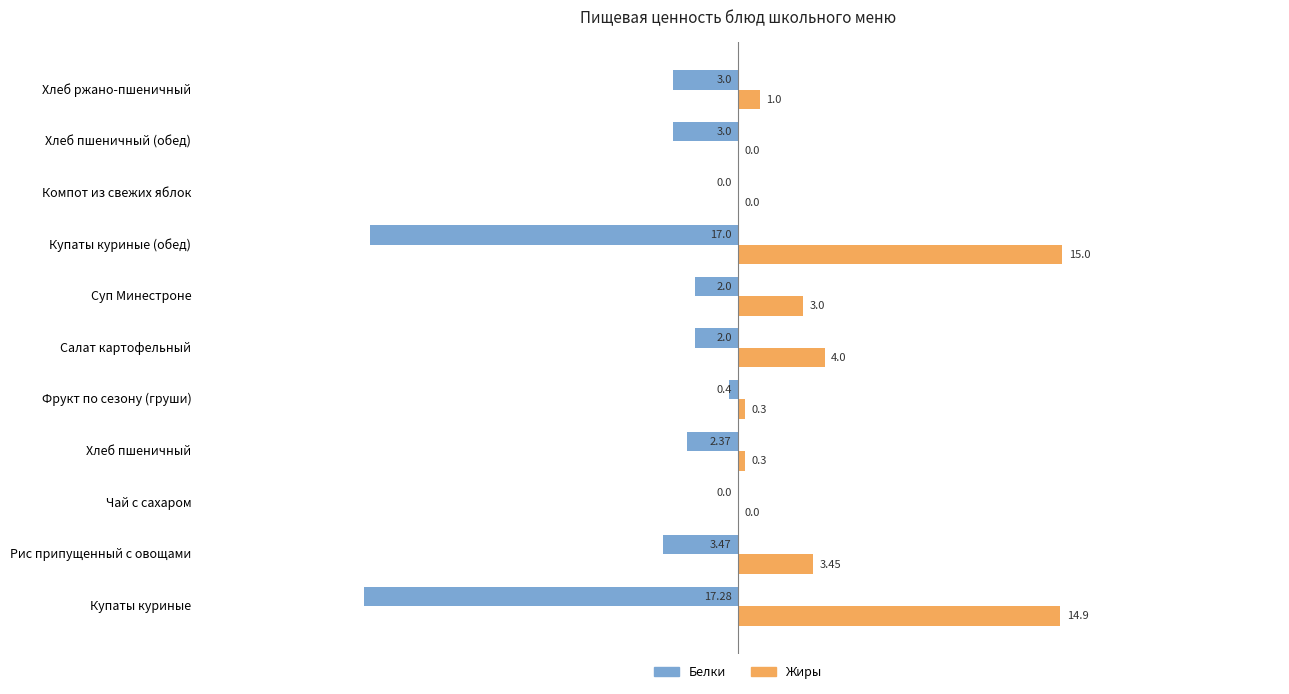

At which label is Жиры closest to 7?

Салат картофельный